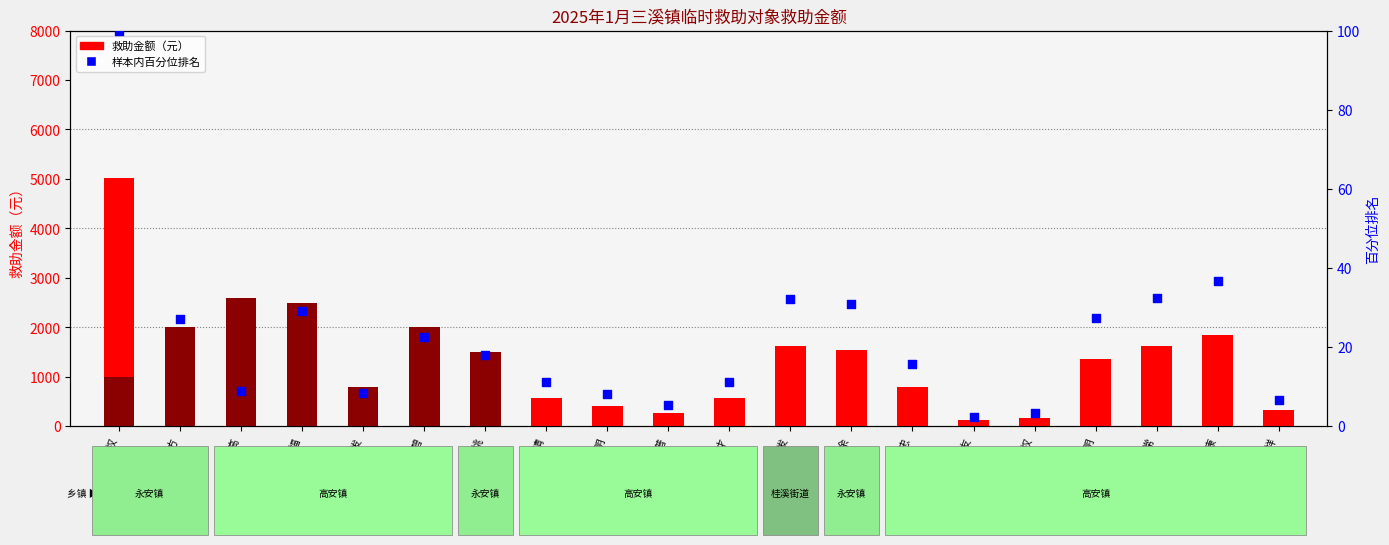

At how many categories does at least one series exceed 4264?

1